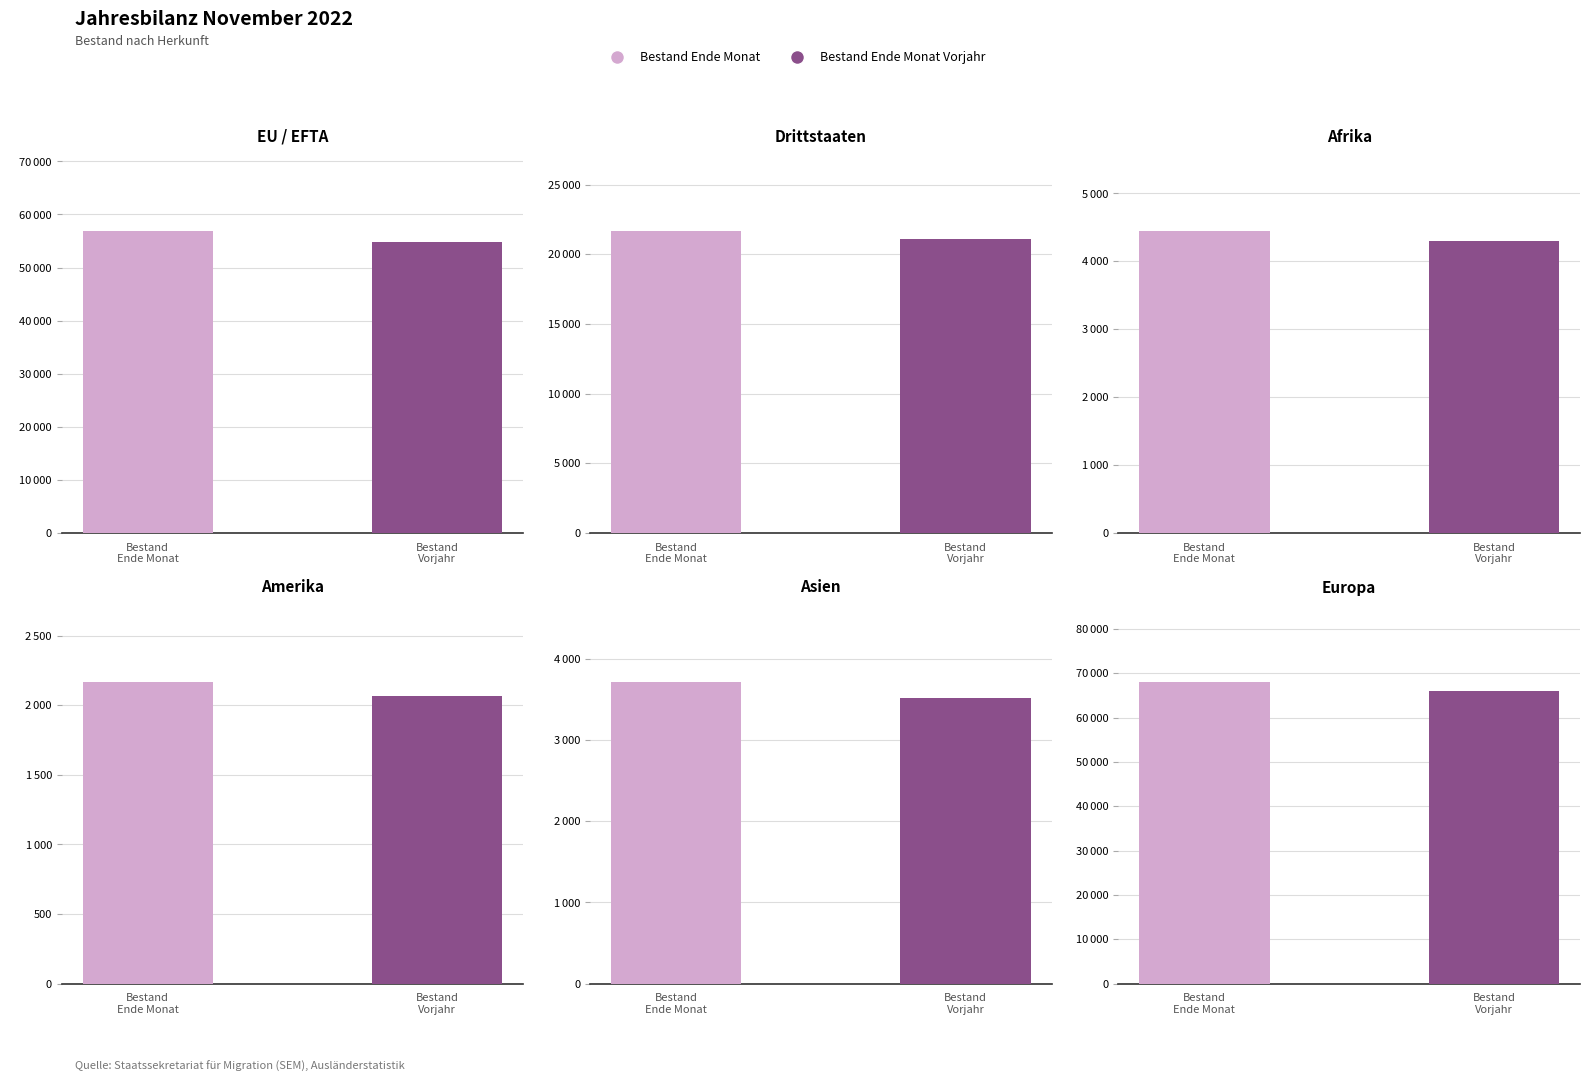

Reading left to right, list all the values displayed in this chart.

Bestand Ende Monat: 56847	21656	4443	2169	3721	68086
Bestand Ende Monat Vorjahr: 54852	21079	4292	2069	3525	65967